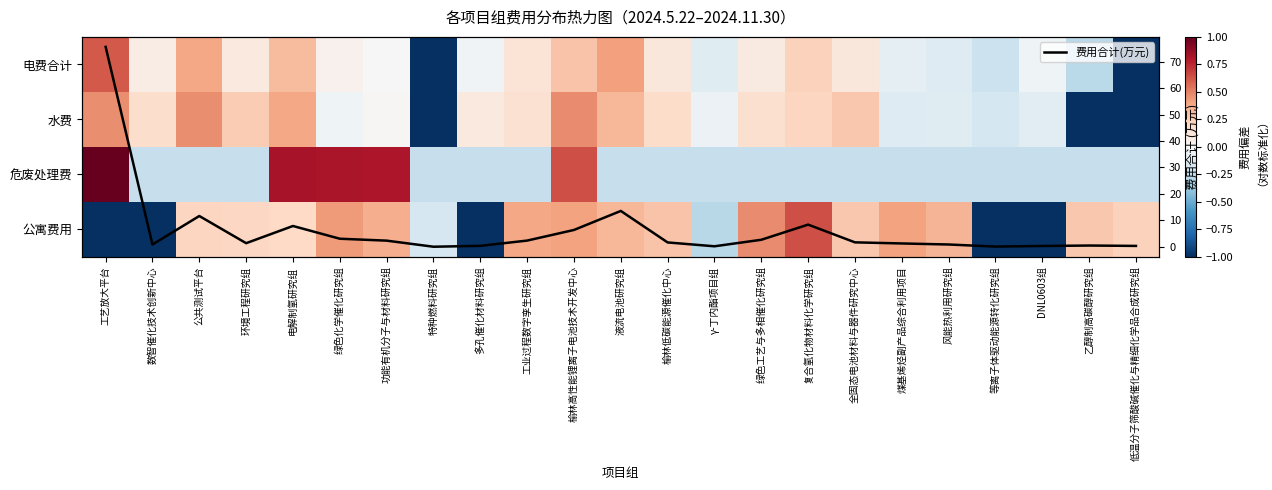

The 危废处理费 series shows -0.2 at 特种燃料研究组. True or false?

True